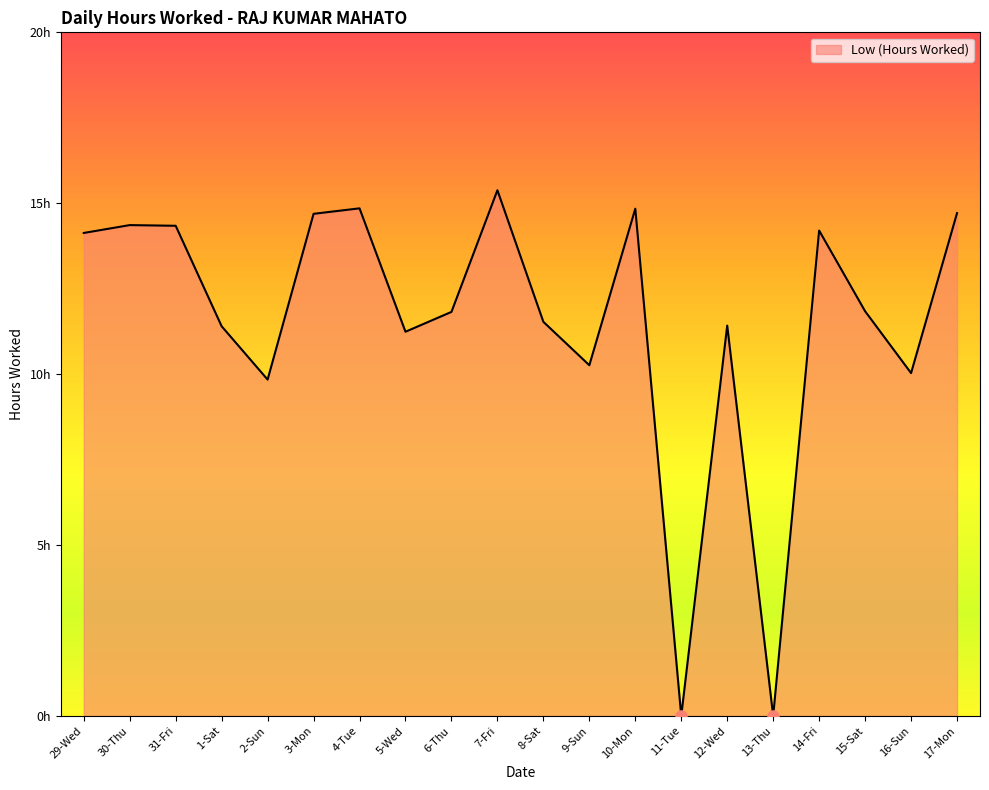

Does the chart have visible grid lines?

No